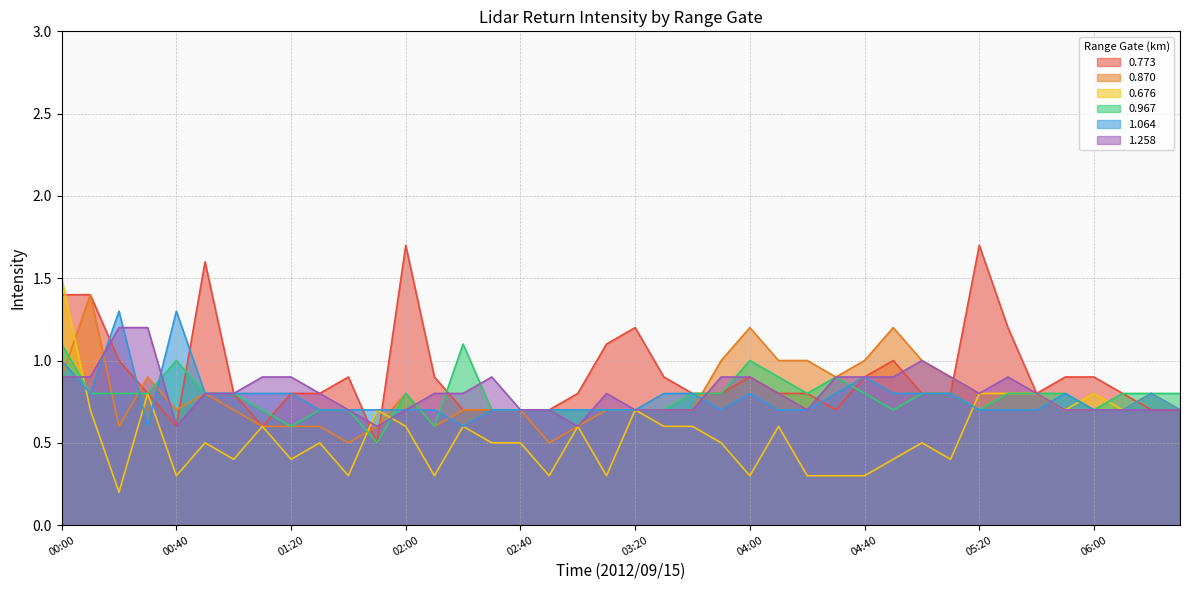

Which category has the lowest value in the 0.870 series?

01:40